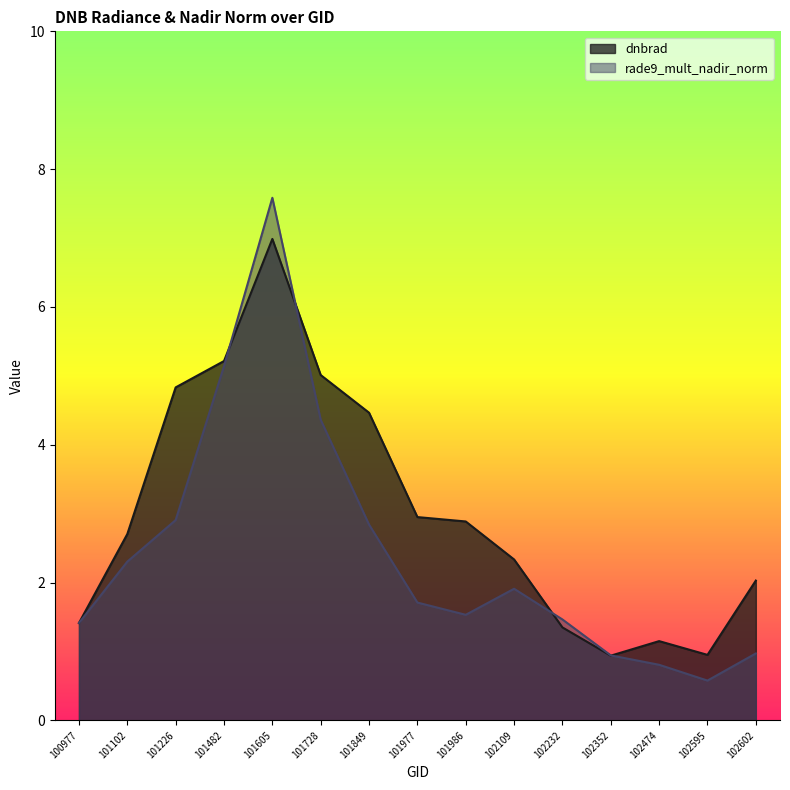

What is the sum of all rade9_mult_nadir_norm values?

36.5